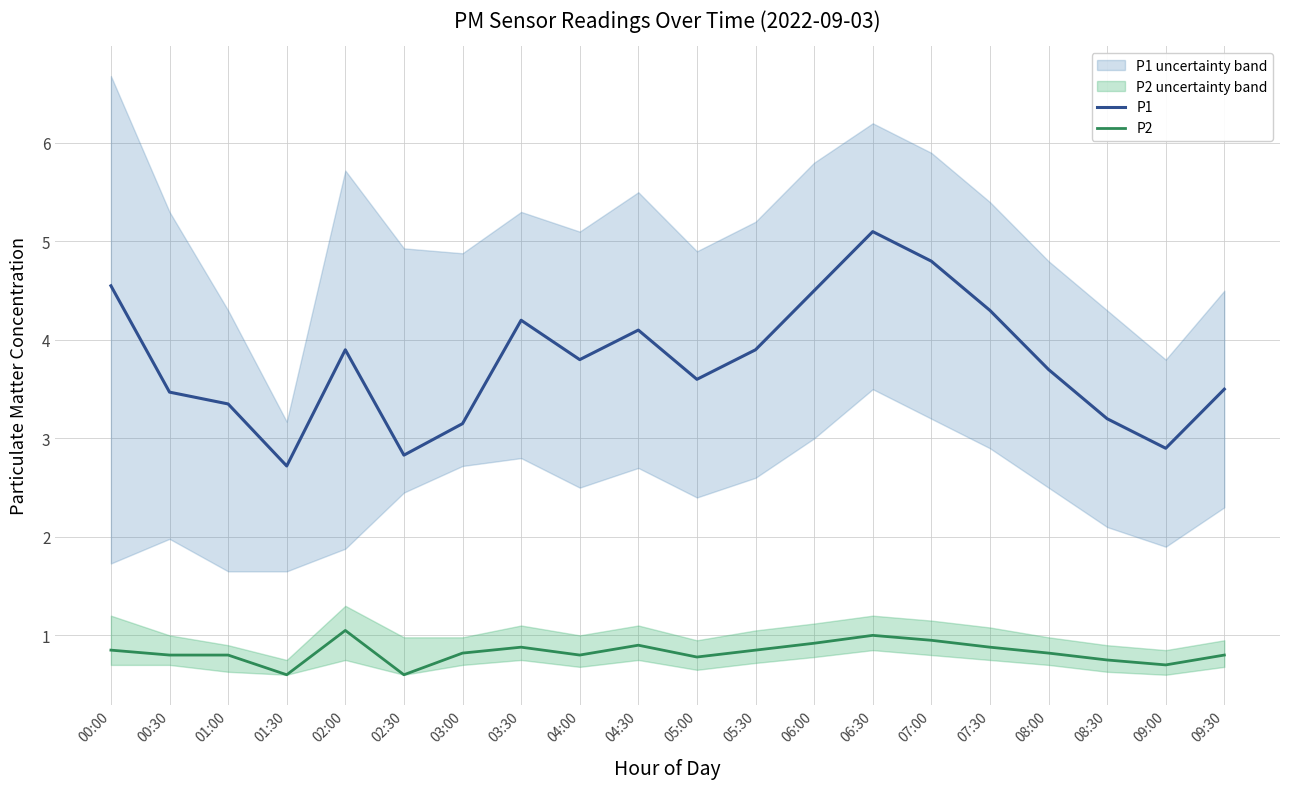

Is the value of P1 at 00:00 greater than the value of P2 at 06:30?

Yes